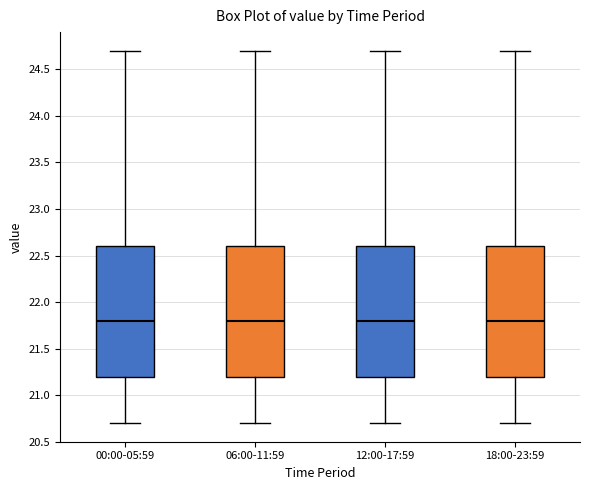

Where does the median line of the box for 06:00-11:59 sit on the y-axis? The values are not printed on the chart, so give them approximately, as read against the axis.

21.8